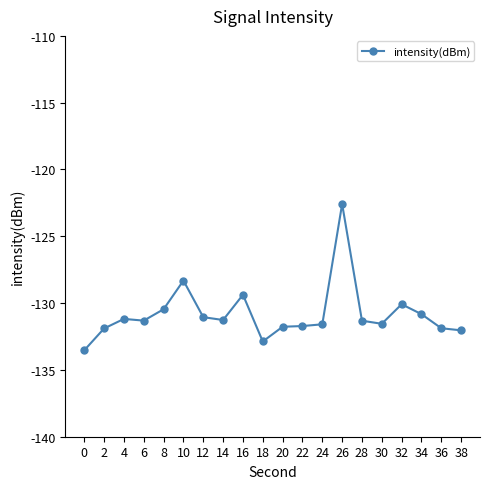

True or false: the data has more than 0 interior local peaks.

True